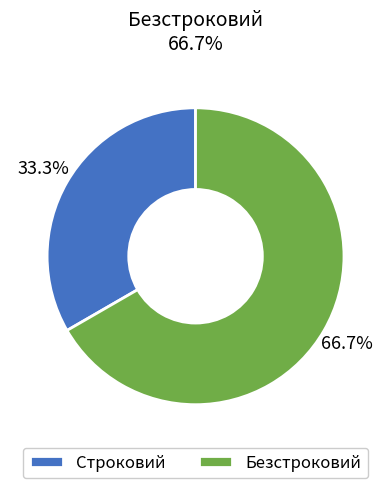

True or false: Безстроковий accounts for 67% of the total.

True